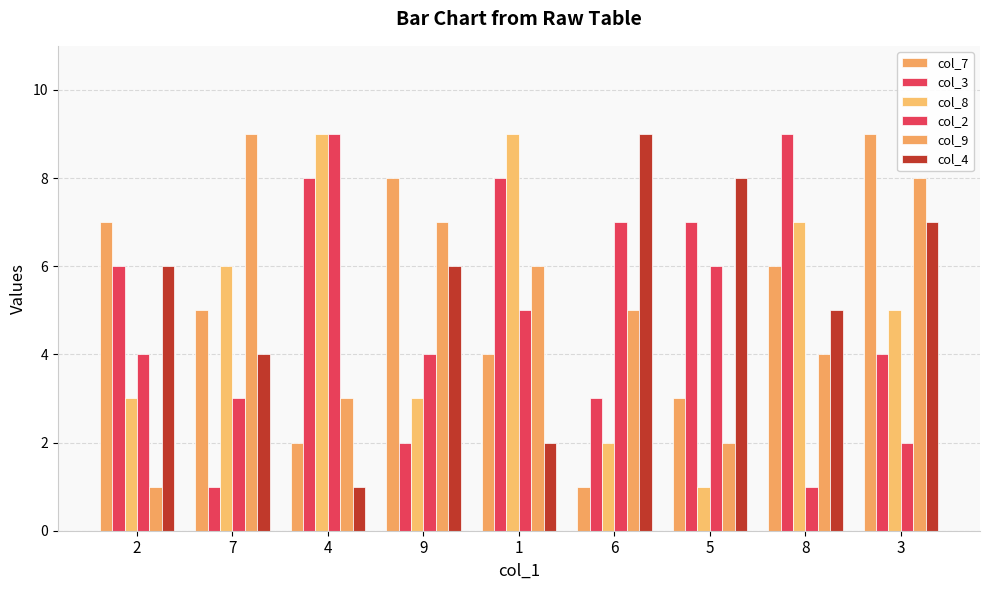

How many bars are there in each group?

6